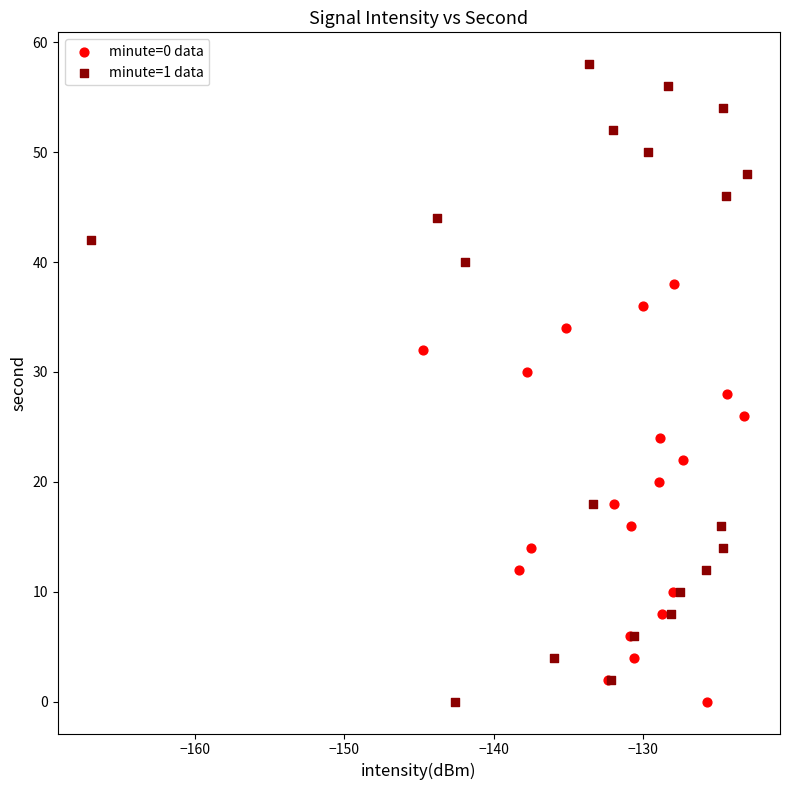

Which series reaches the maximum Y coordinate?

minute=1 data